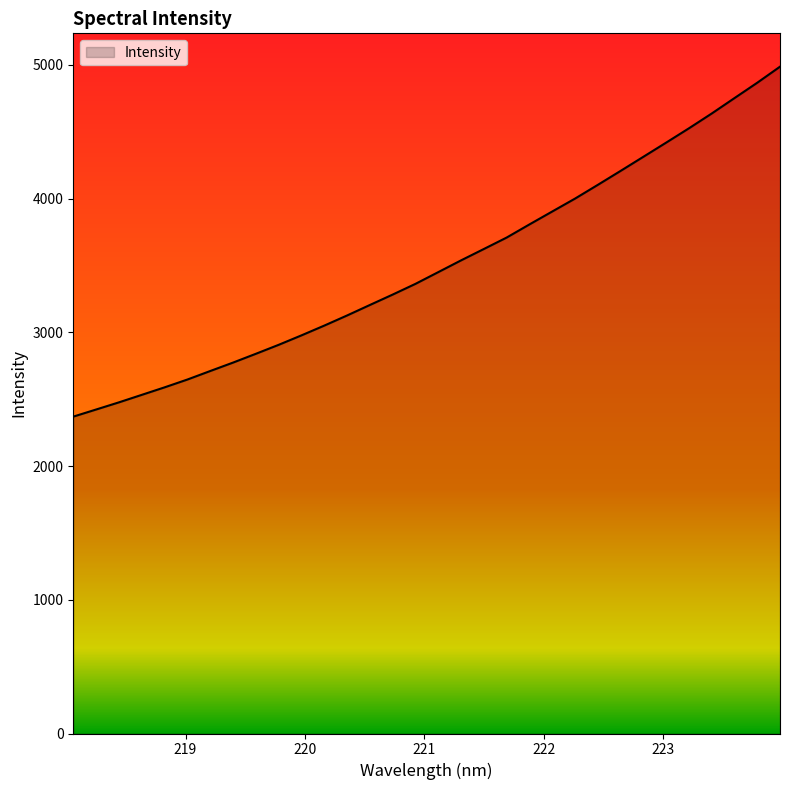

What is the maximum value shown in the chart?

4986.4